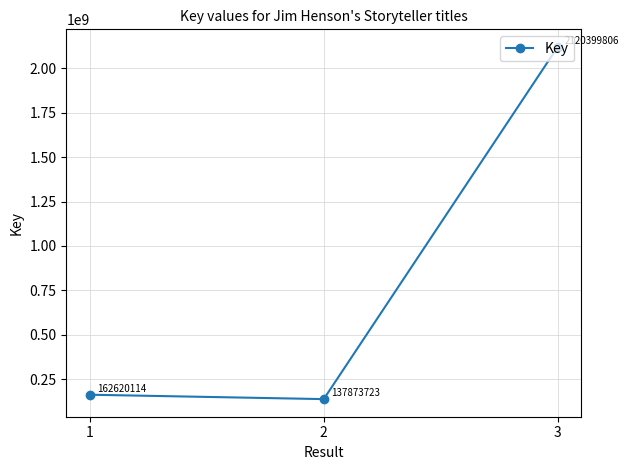

Reading left to right, what are all the values shown in this chart?

1=162620114	2=137873723	3=2120399806